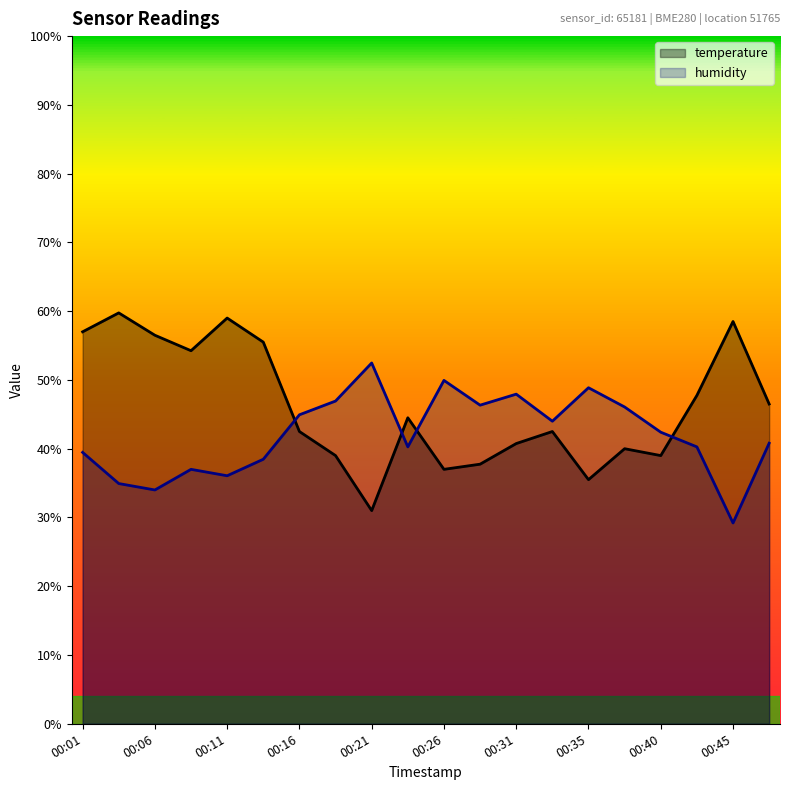

At which label does humidity first exceed 42?

00:16